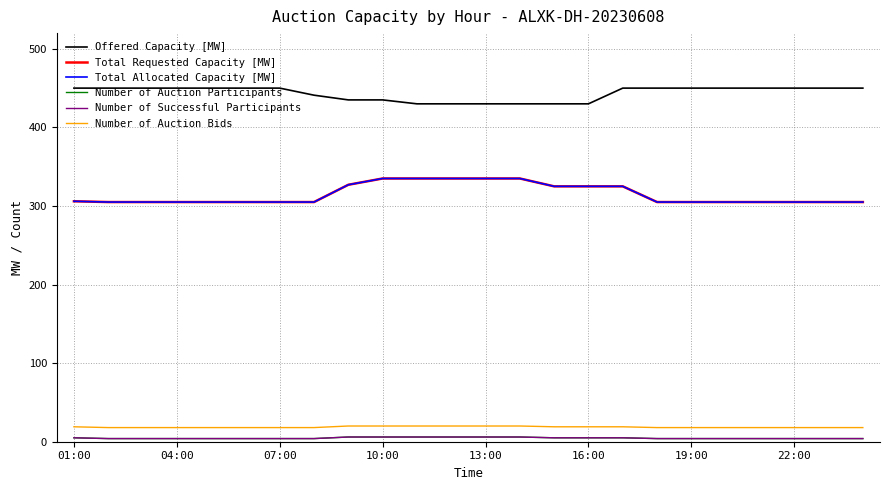

Is this an area chart (filled region under the line)?

No